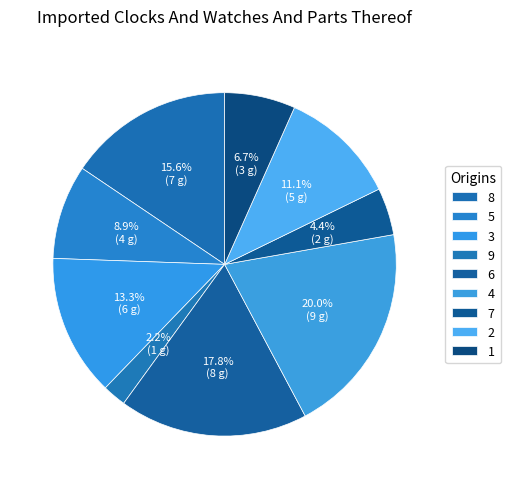

Between 3 and 8, which is larger?

8